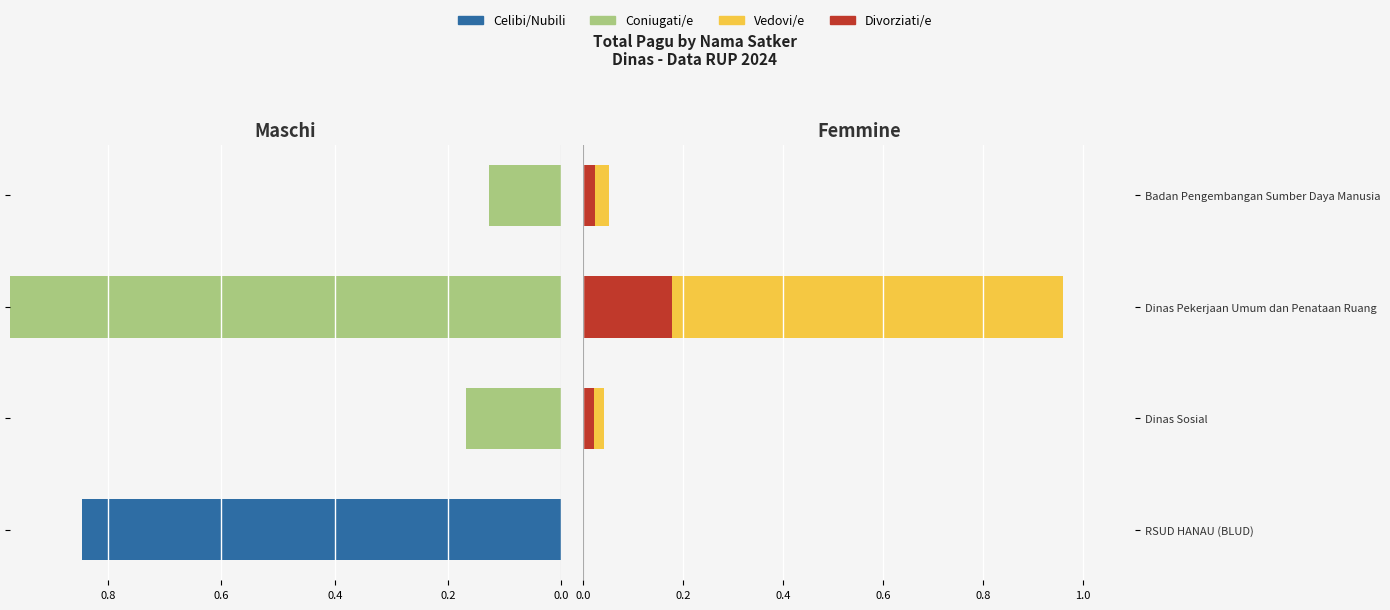

How many distinct data groups are displayed?

4